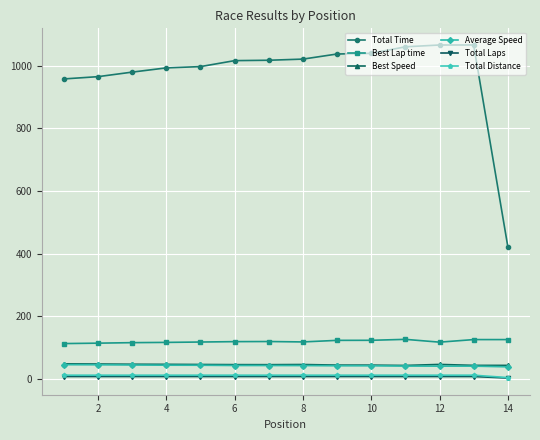

How many values in the Total Laps series are below 8?

1